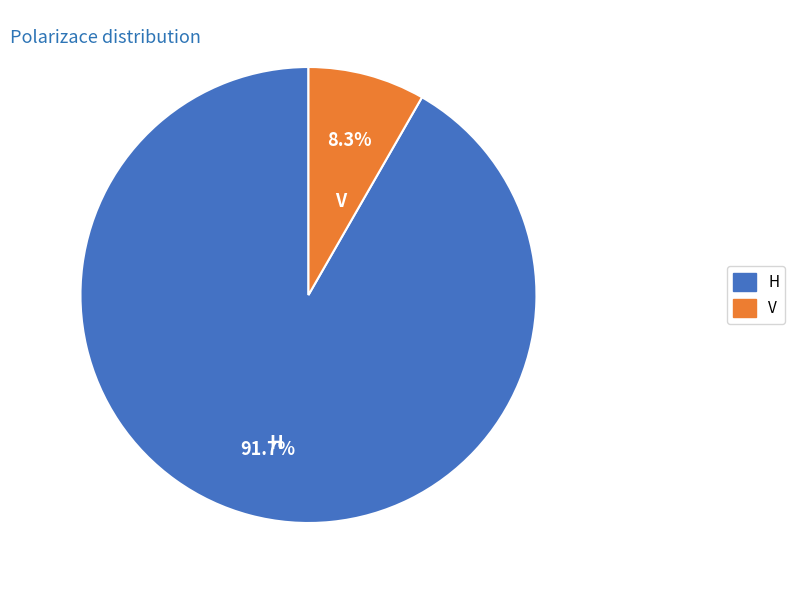

Is the sum of V and H greater than half?

Yes